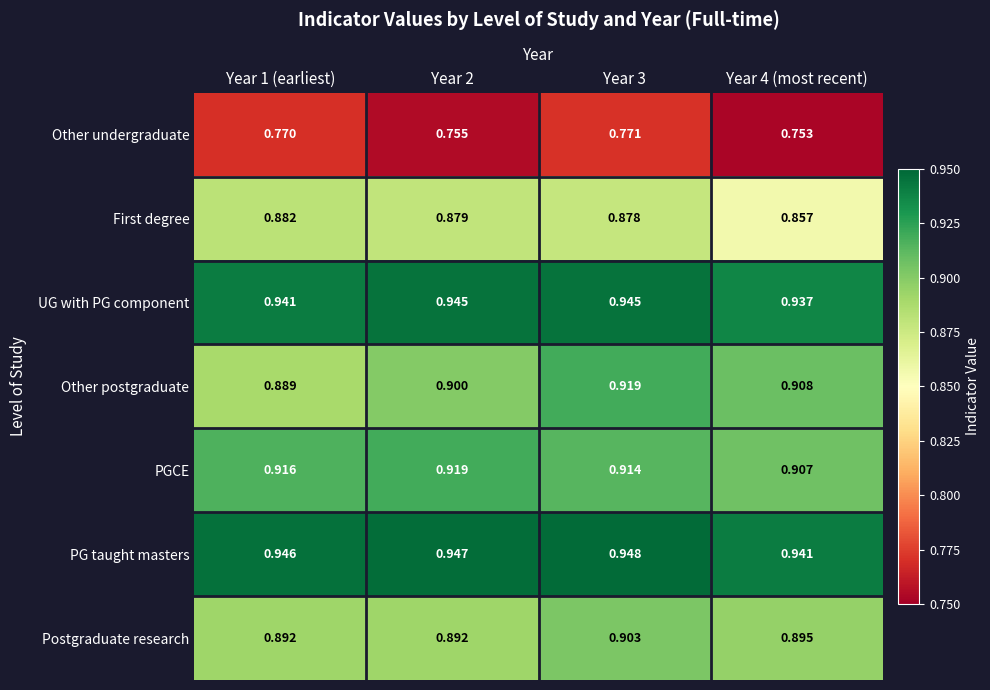

Which series changed the most between Year 2 and Year 3?

Other postgraduate